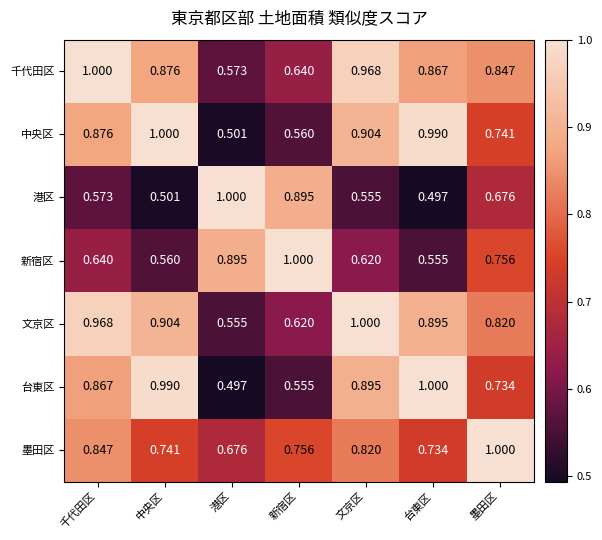

Which category has the highest value in the 墨田区 series?

墨田区